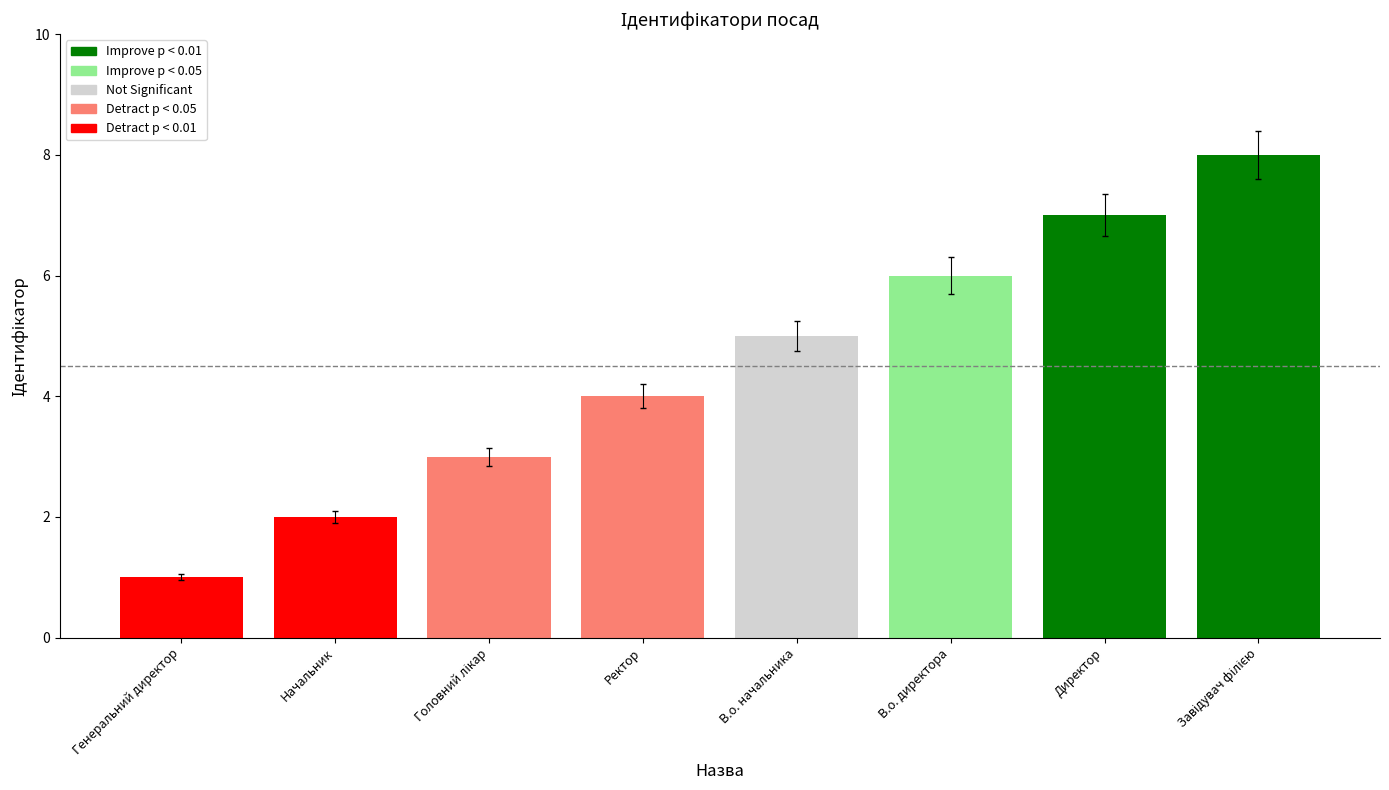

Approximately how many times larger is the value at Начальник compared to В.о. директора?

0.3